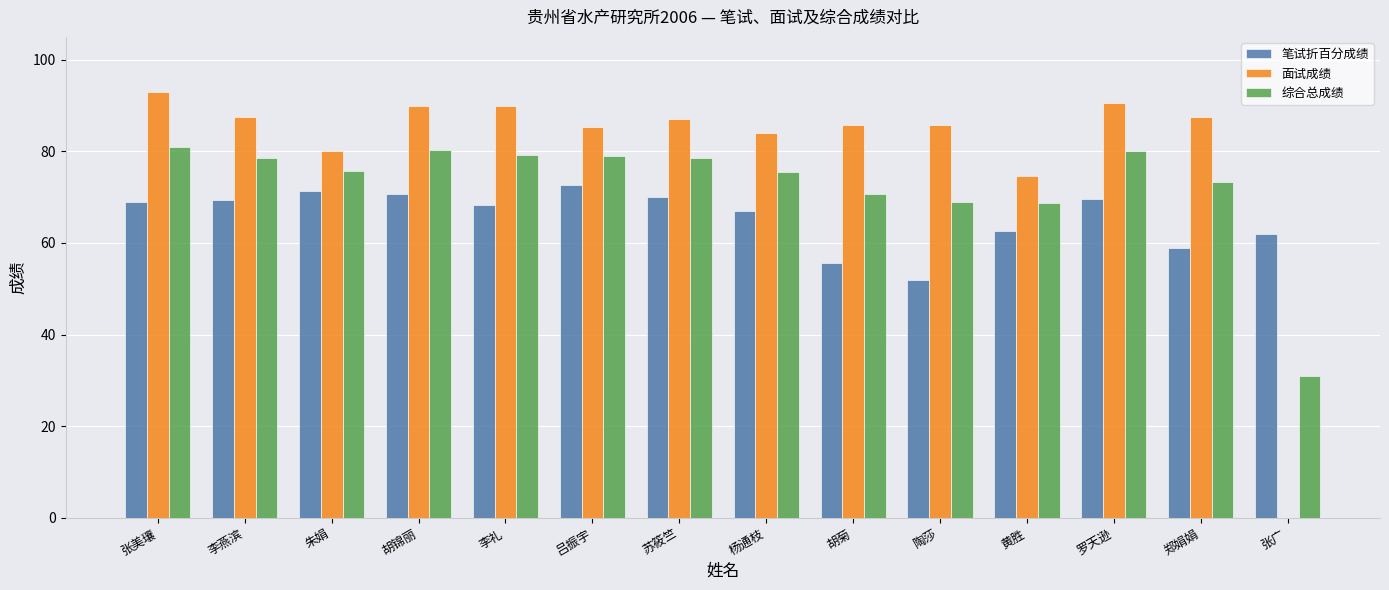

Which series has the largest total across all categories?

面试成绩